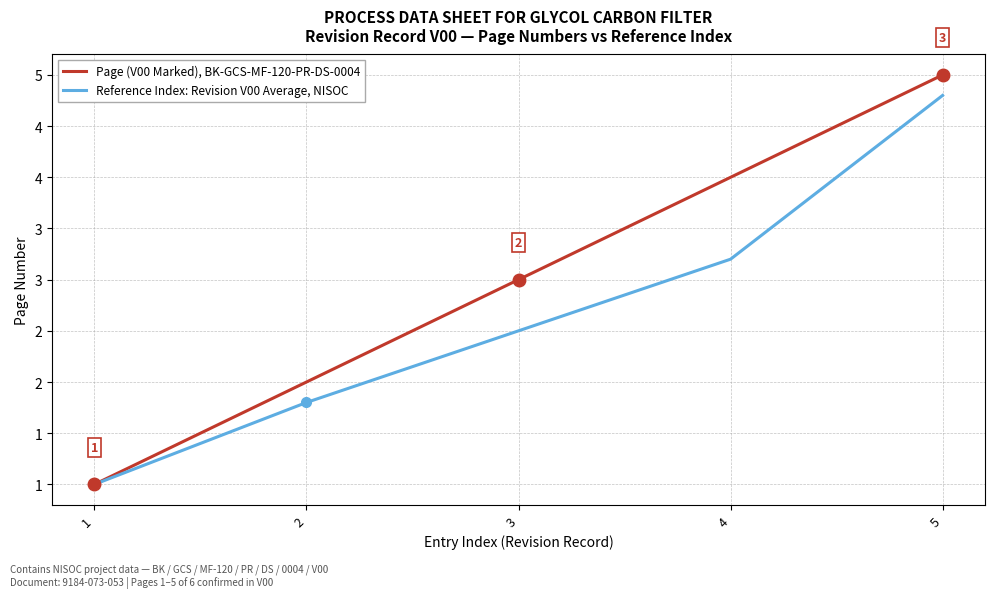

What is the sum of the Page (V00 Marked), BK-GCS-MF-120-PR-DS-0004 values at 5 and 4?

9.0